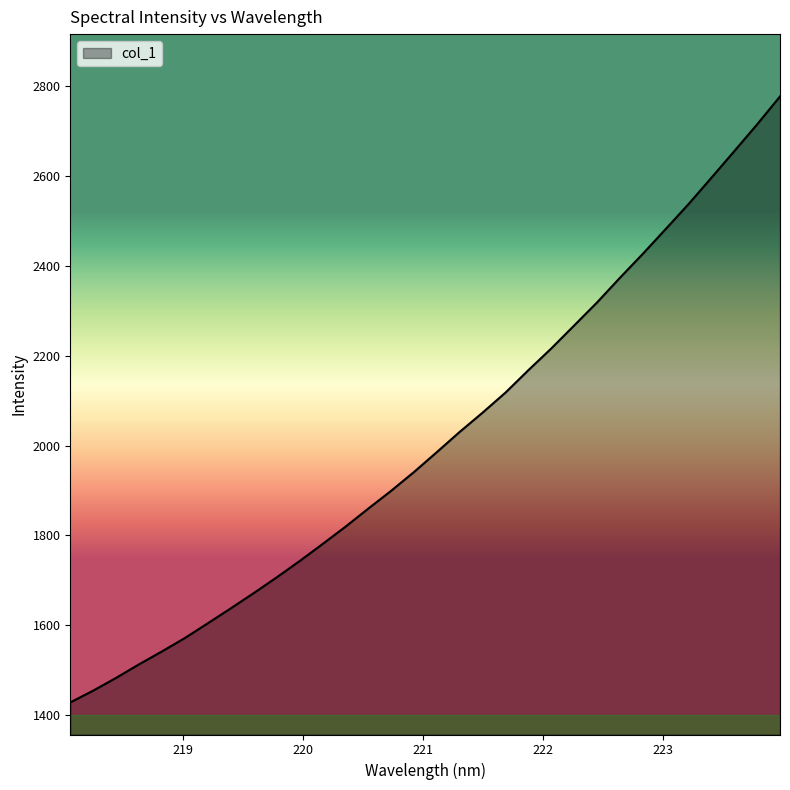

What is the difference between the maximum and minimum values?

1349.0